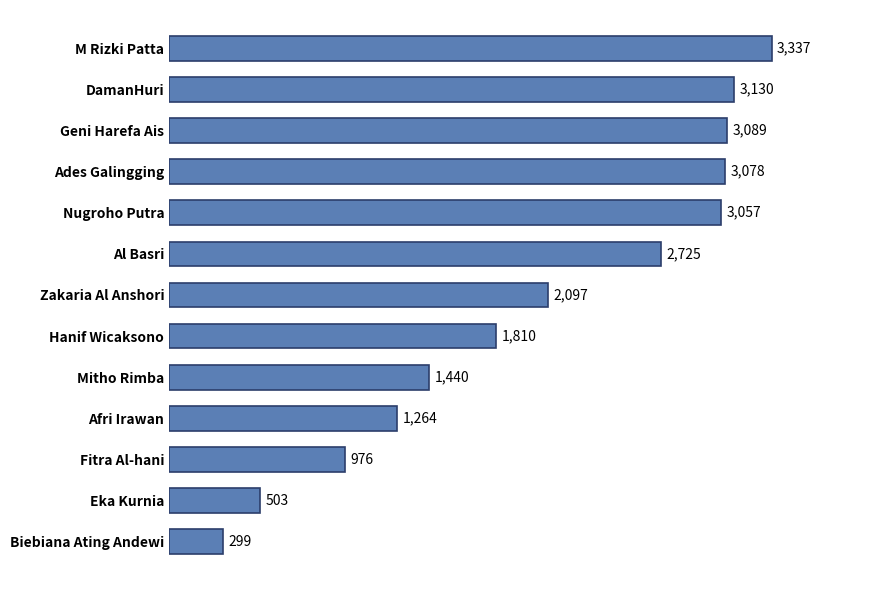

Rank the categories by value from highest to lowest.

M Rizki Patta, DamanHuri, Geni Harefa Ais, Ades Galingging, Nugroho Putra, Al Basri, Zakaria Al Anshori, Hanif Wicaksono, Mitho Rimba, Afri Irawan, Fitra Al-hani, Eka Kurnia, Biebiana Ating Andewi